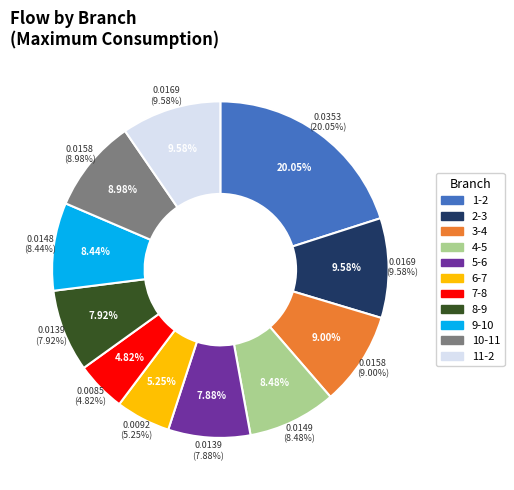

Combined, what portion of the pie is 9-10 and 8-9?

16.4%